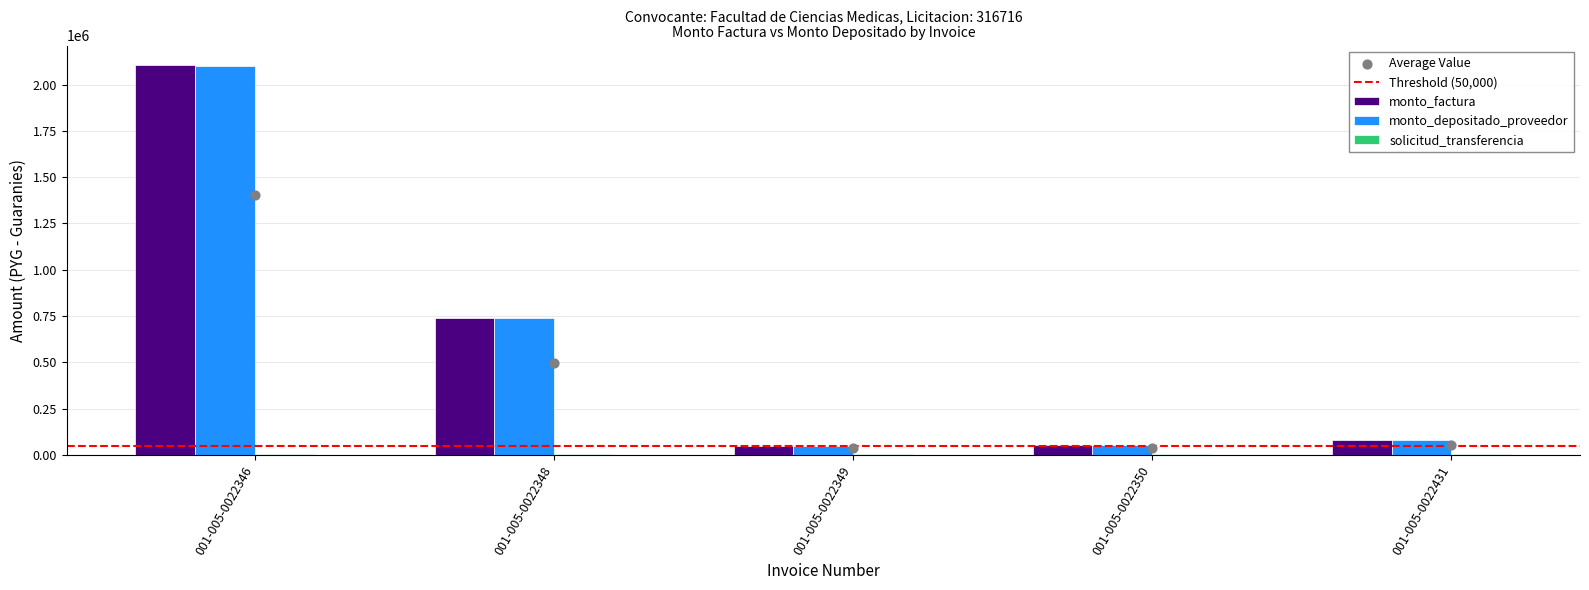

Is the value of monto_depositado_proveedor at 001-005-0022350 greater than the value of monto_factura at 001-005-0022346?

No